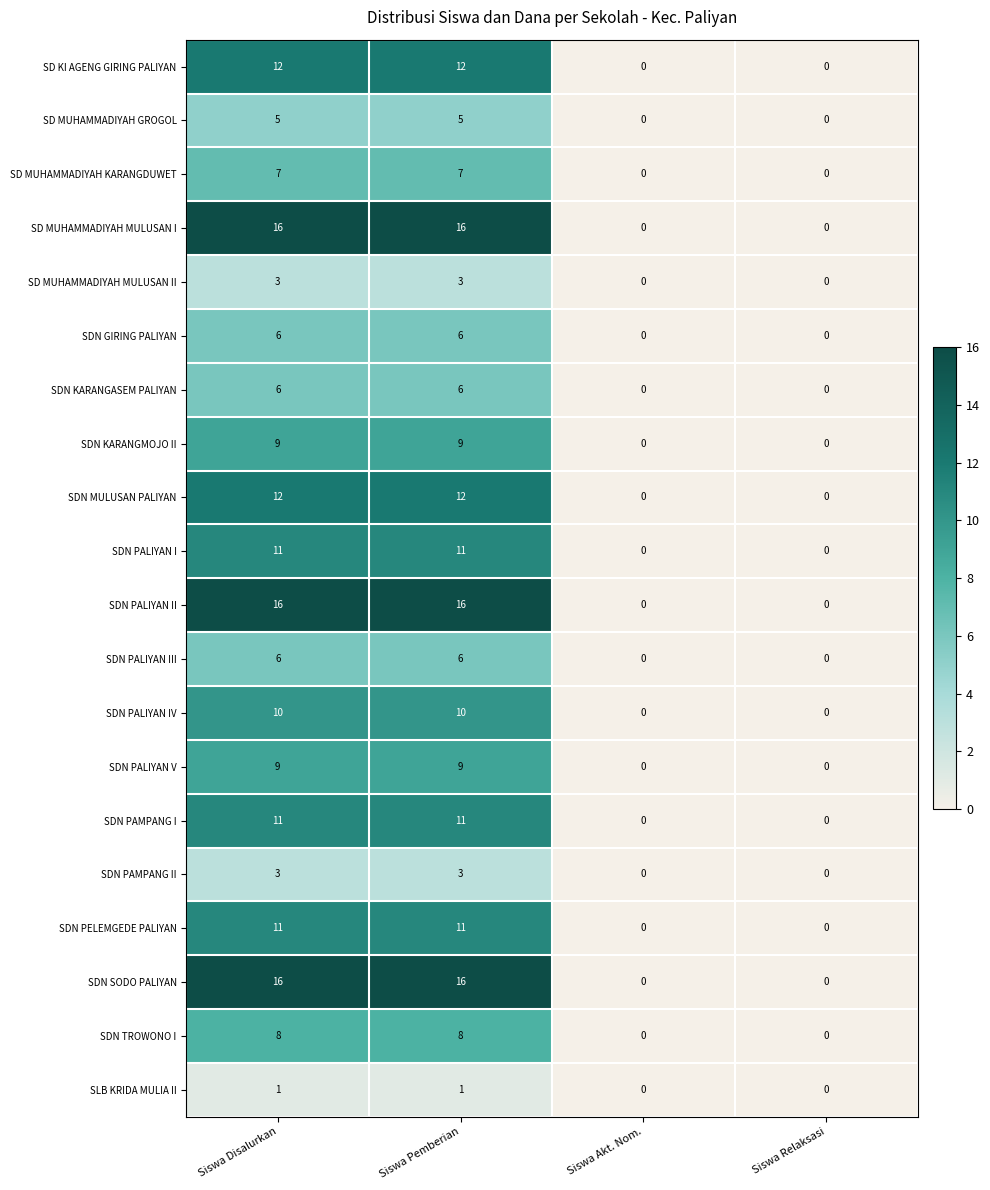

What is the average value of the SD KI AGENG GIRING PALIYAN series?

6